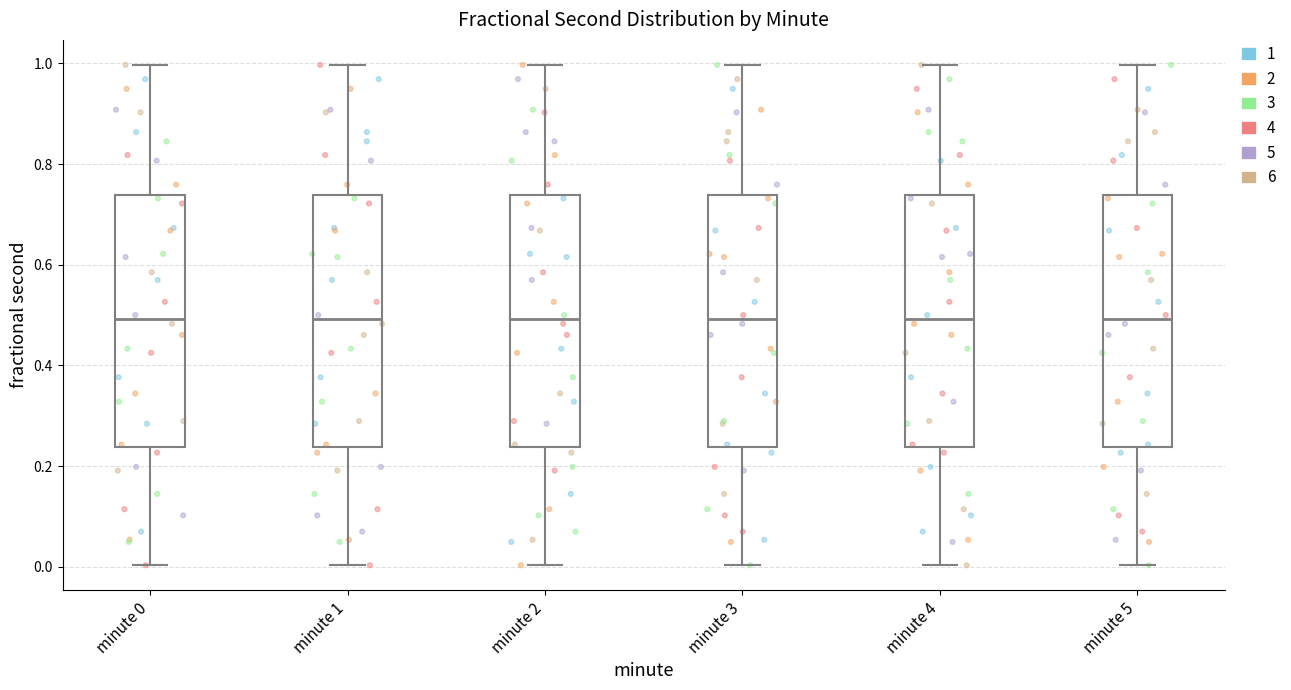

Reading left to right, read every box against the y-axis: the position of its median line, the range the box covers, and the ends of its whiskers. The values are not printed on the chart, so give them approximately, as read against the axis.

minute 0: median 0.50, box 0.24 to 0.74, whiskers 0.00 to 1.00
minute 1: median 0.50, box 0.24 to 0.74, whiskers 0.00 to 1.00
minute 2: median 0.50, box 0.24 to 0.74, whiskers 0.00 to 1.00
minute 3: median 0.50, box 0.24 to 0.74, whiskers 0.00 to 1.00
minute 4: median 0.50, box 0.24 to 0.74, whiskers 0.00 to 1.00
minute 5: median 0.50, box 0.24 to 0.74, whiskers 0.00 to 1.00